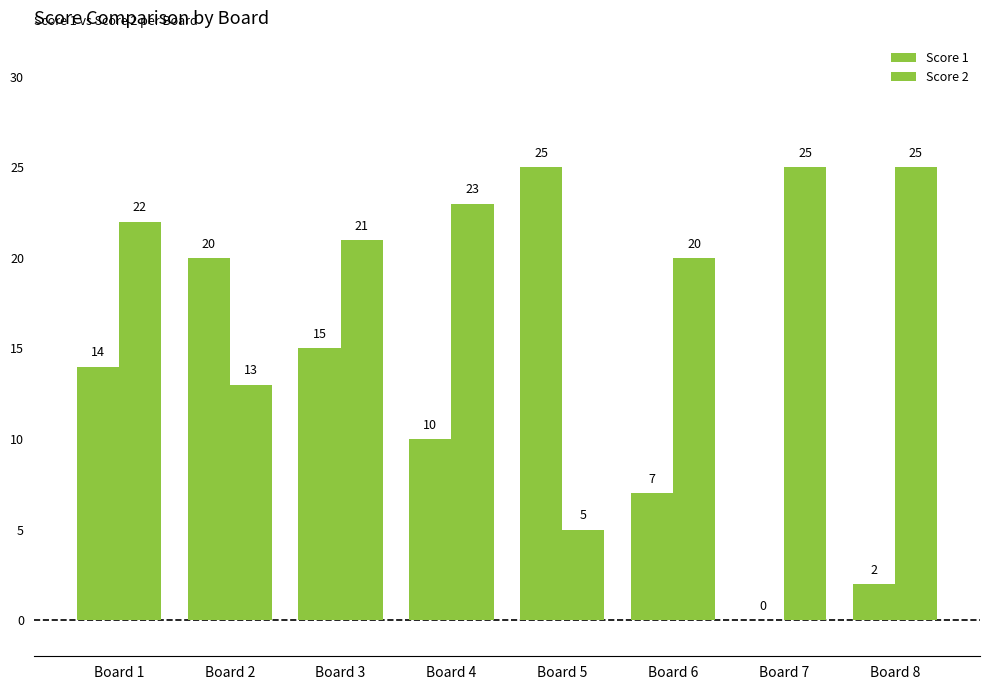

Are the bars horizontal?

No